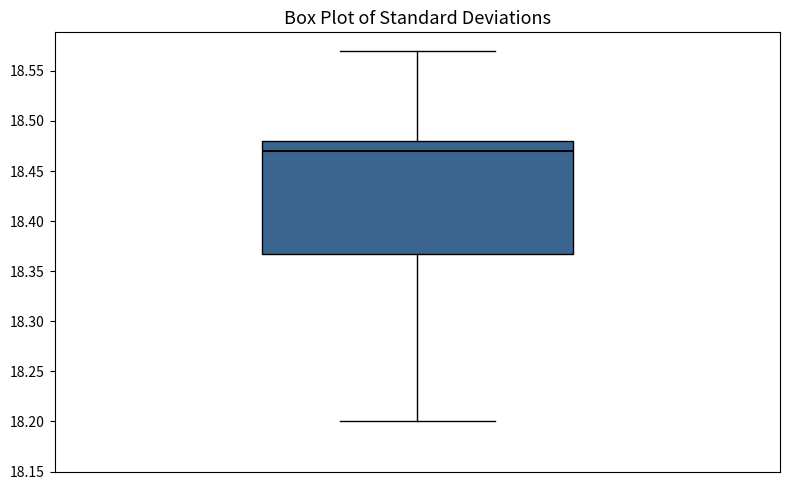

Transcribe this box plot: give where the median line is, the range the box spans, and where the two whiskers end, as read against the y-axis. The values are not printed on the chart, so give them approximately, as read against the axis.

median 18.47, box 18.37 to 18.48, whiskers 18.20 to 18.57